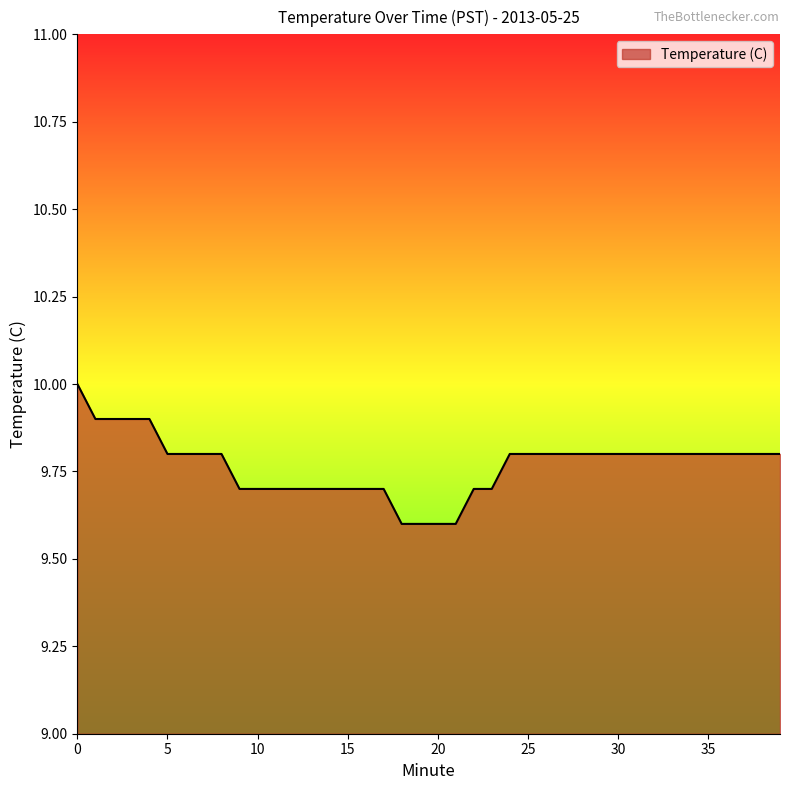

What is the smallest value displayed?

9.6